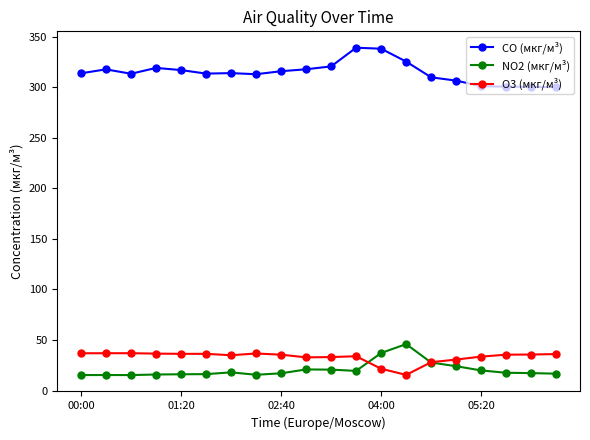

True or false: CO (мкг/м³) and NO2 (мкг/м³) intersect in this chart.

False